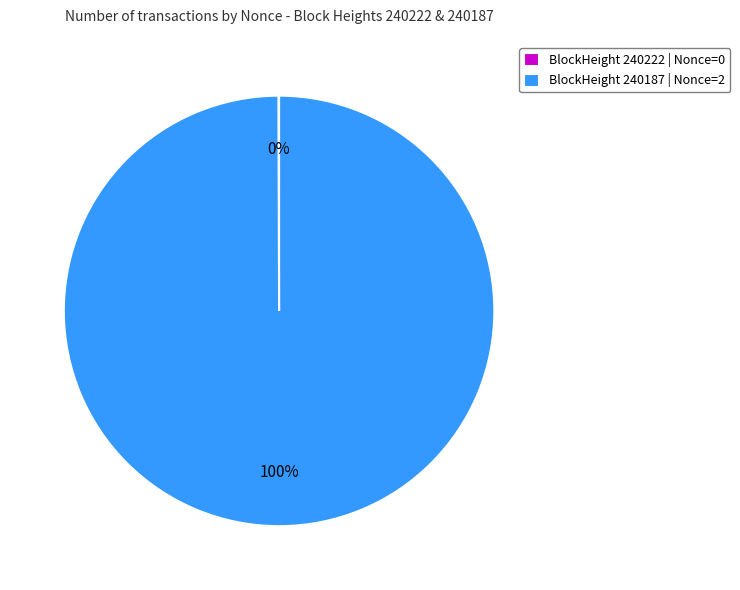

What is the largest slice in the pie chart?

BlockHeight 240187 | Nonce=2